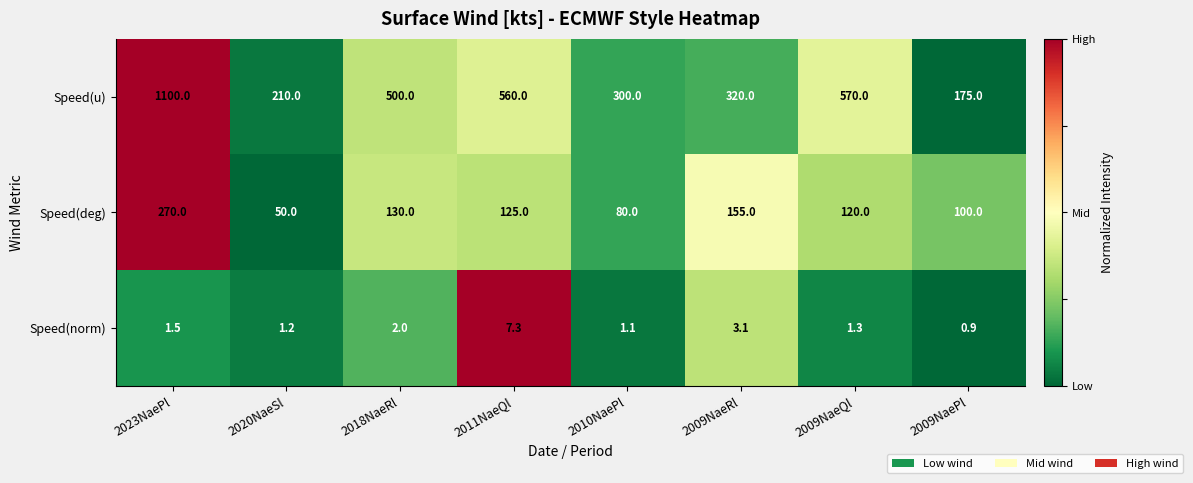

What is the spread (max minus min) of values at 2009NaePl?

174.1